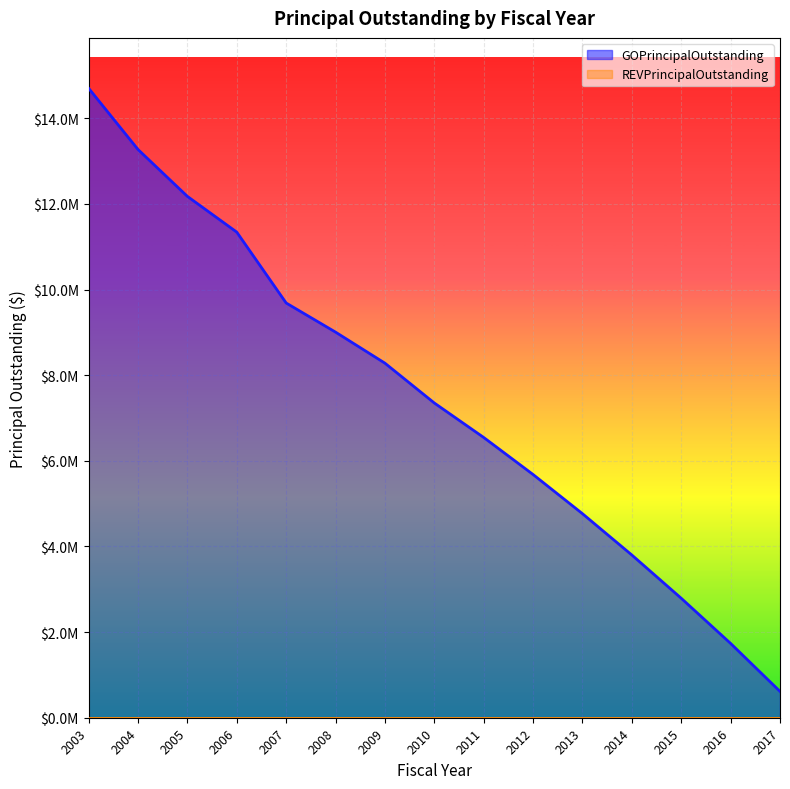

The chart shows a value of 9005000 at 2008. True or false?

True